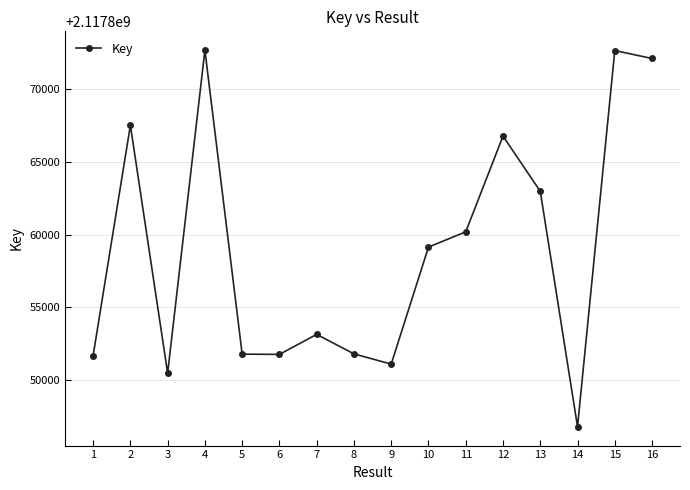

Between 14 and 4, which is larger?

4